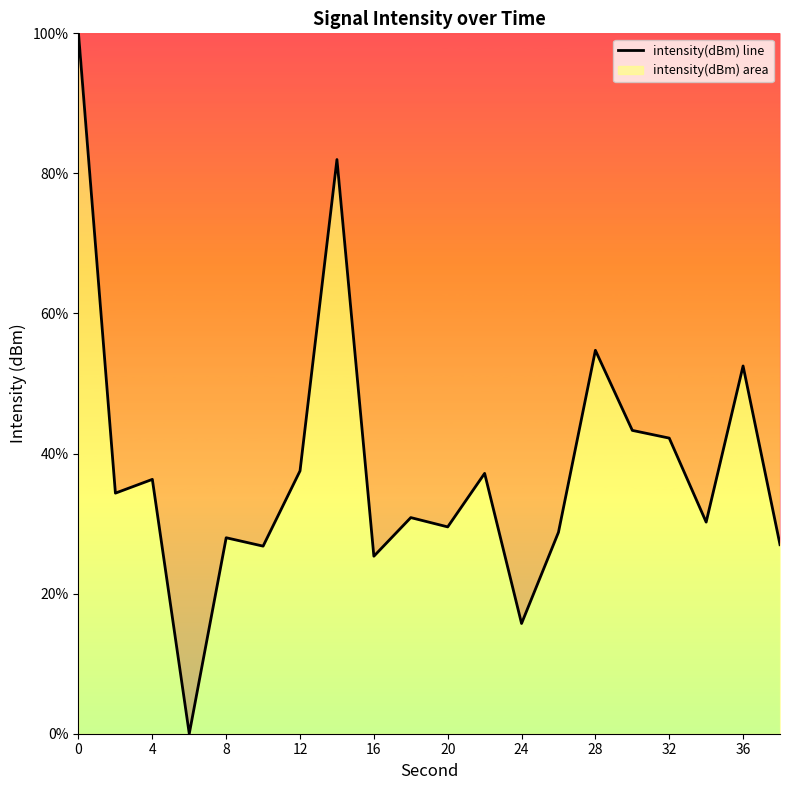

What is the difference between the maximum and minimum values?

100.0